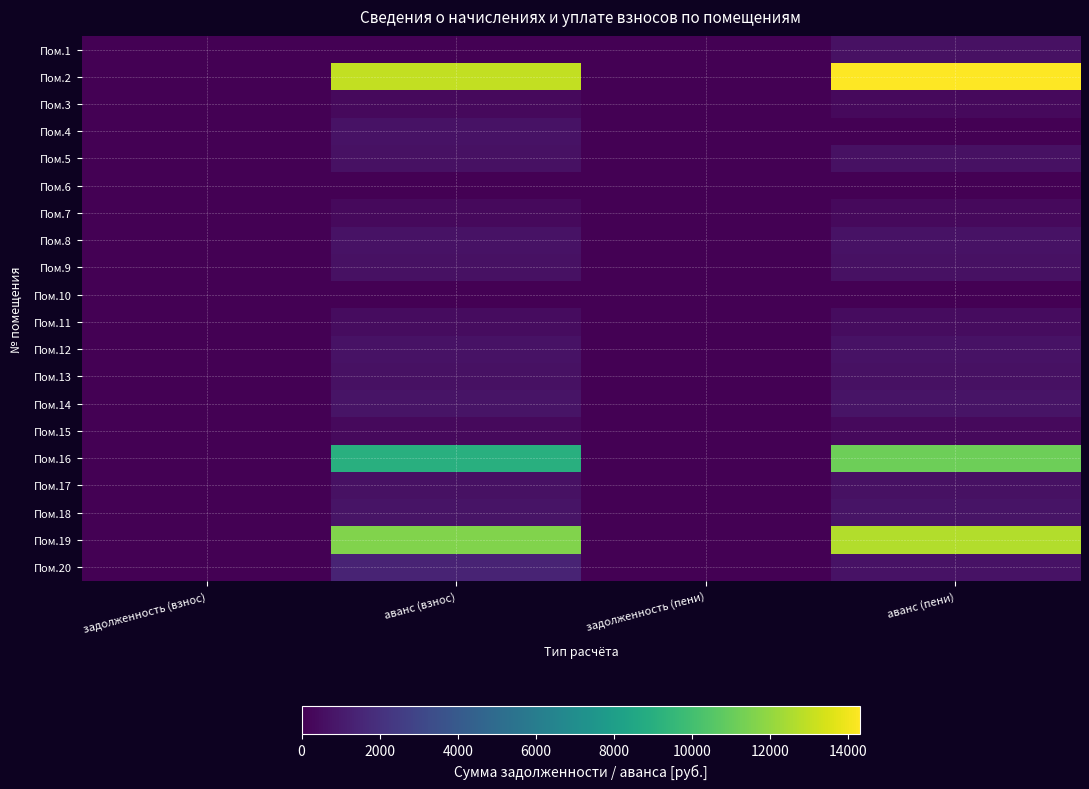

What is the greatest value displayed?

14309.5